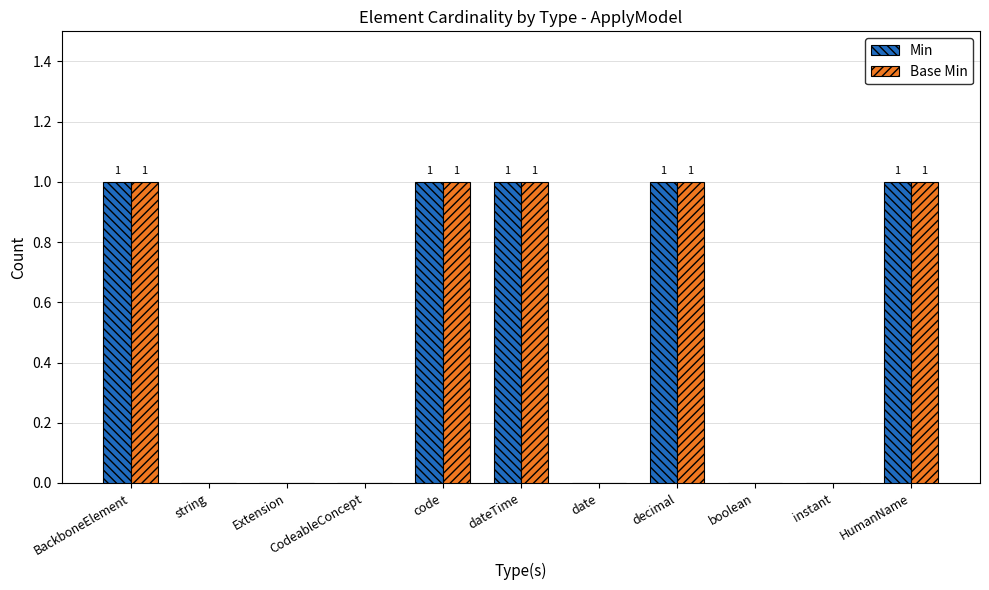

Is the value of Min at date greater than the value of Base Min at HumanName?

No